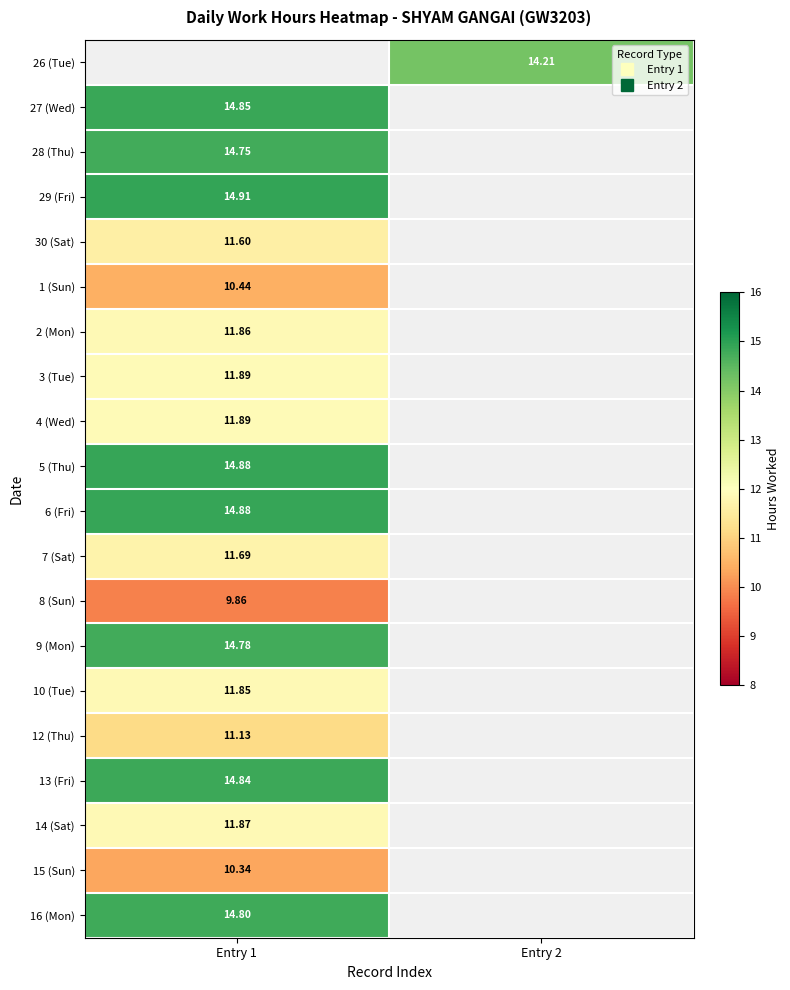

Count the number of categories in the chart.

2